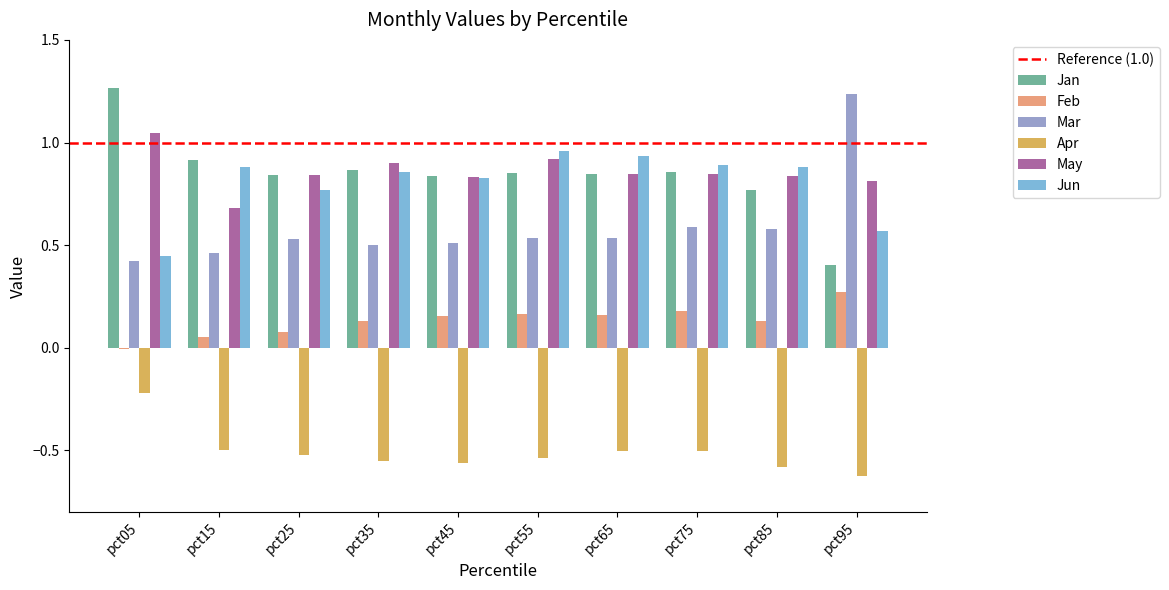

What is the total value across all series at pct45?

2.6